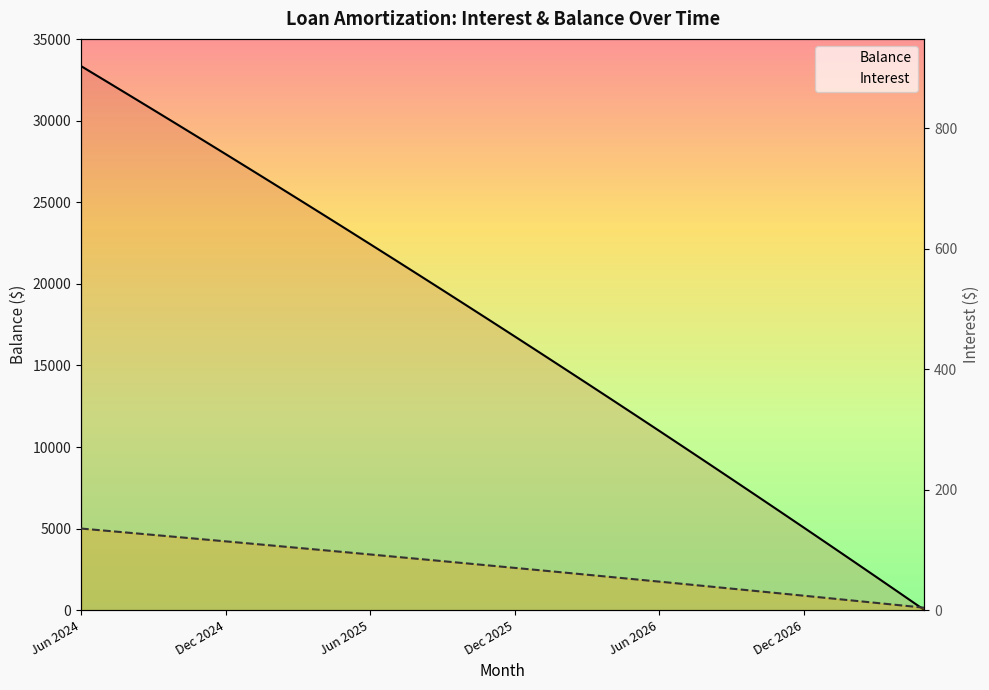

Between 17 and 27, which series saw the biggest shift?

Balance